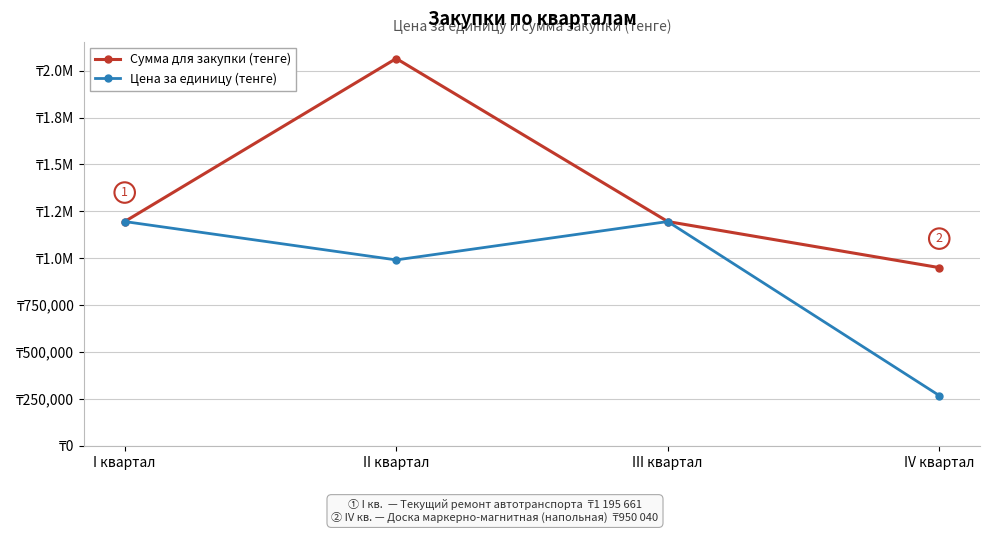

What is the difference between the highest and lowest values at IV квартал?

682180.0